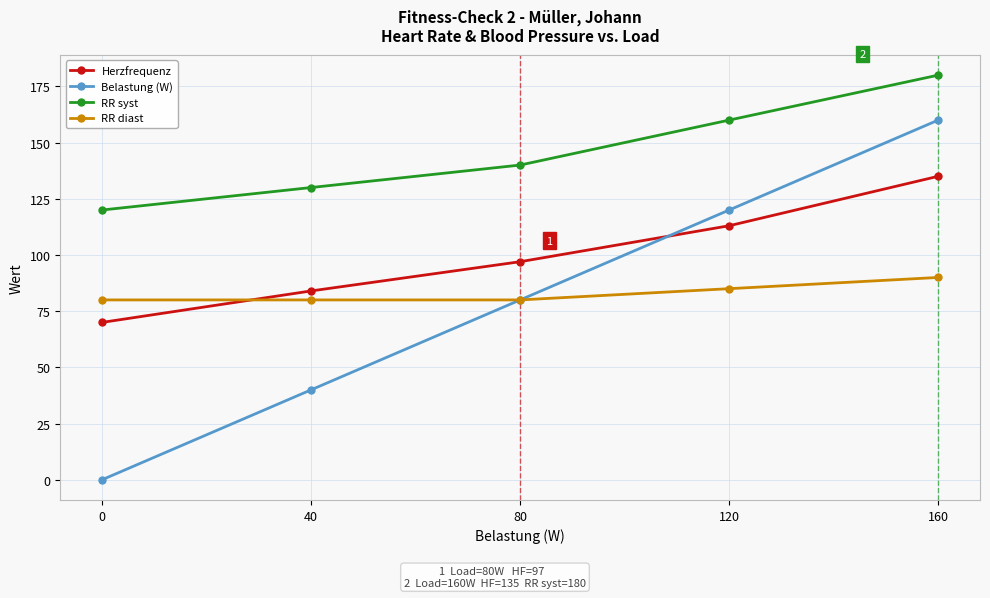

The value of RR syst at 120 is 214. True or false?

False